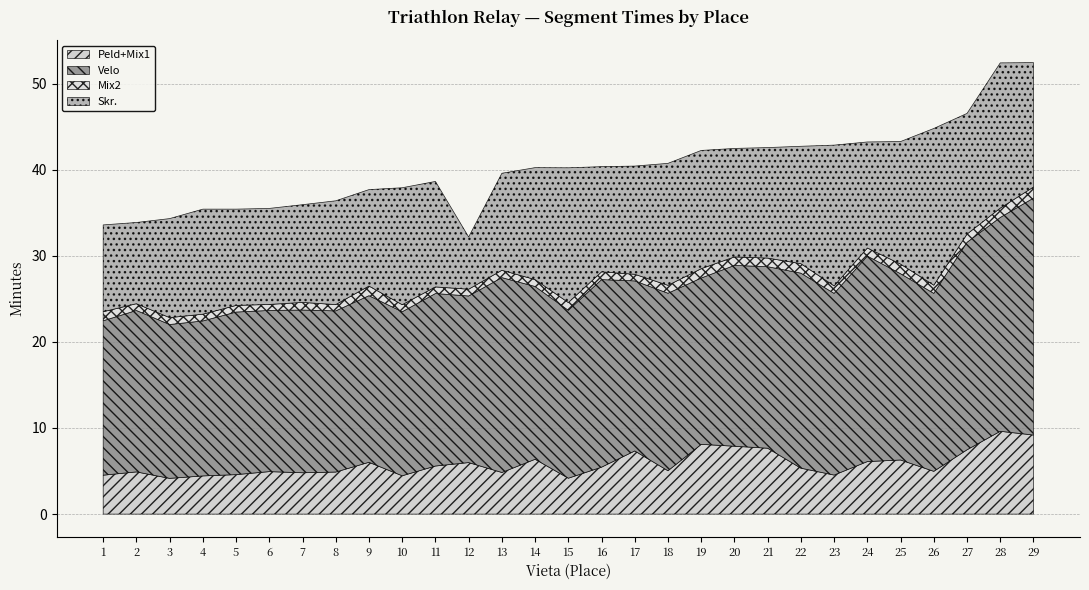

How many categories are shown in the chart?

29